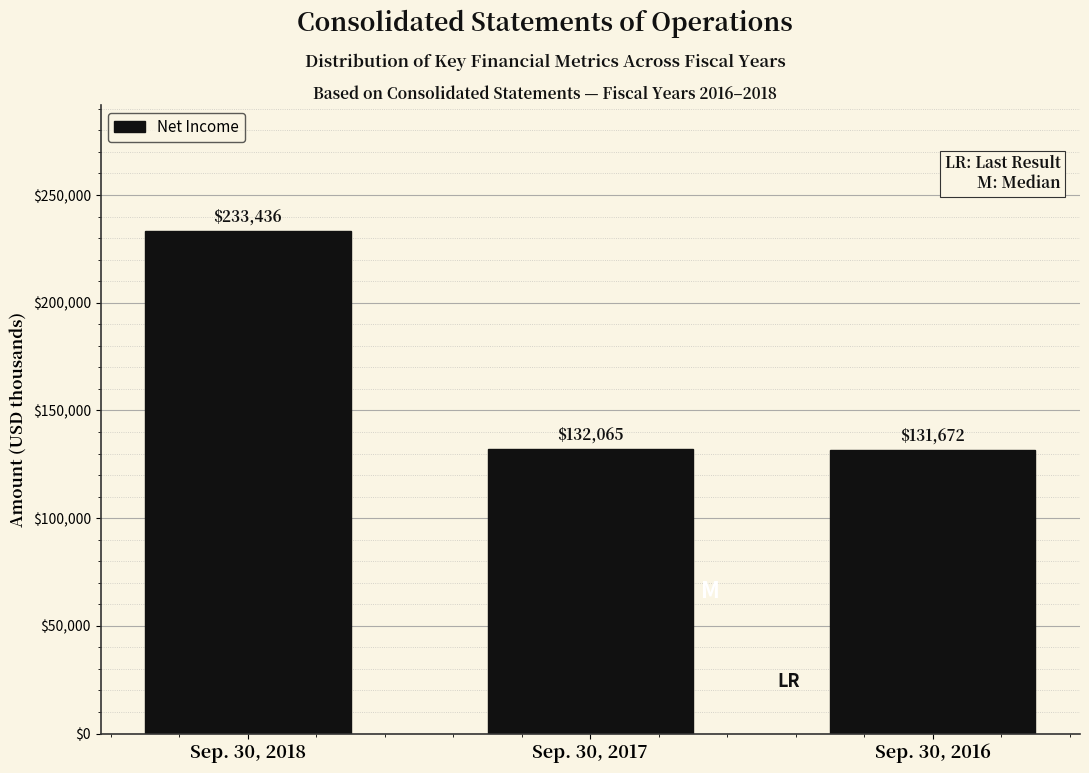

Reading left to right, extract all data points from this chart.

Sep. 30, 2018=233436	Sep. 30, 2017=132065	Sep. 30, 2016=131672